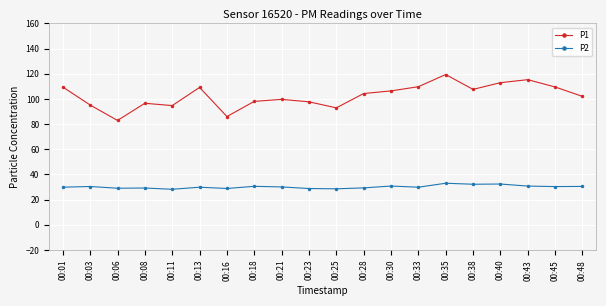

What is the minimum value shown in the chart?

28.2